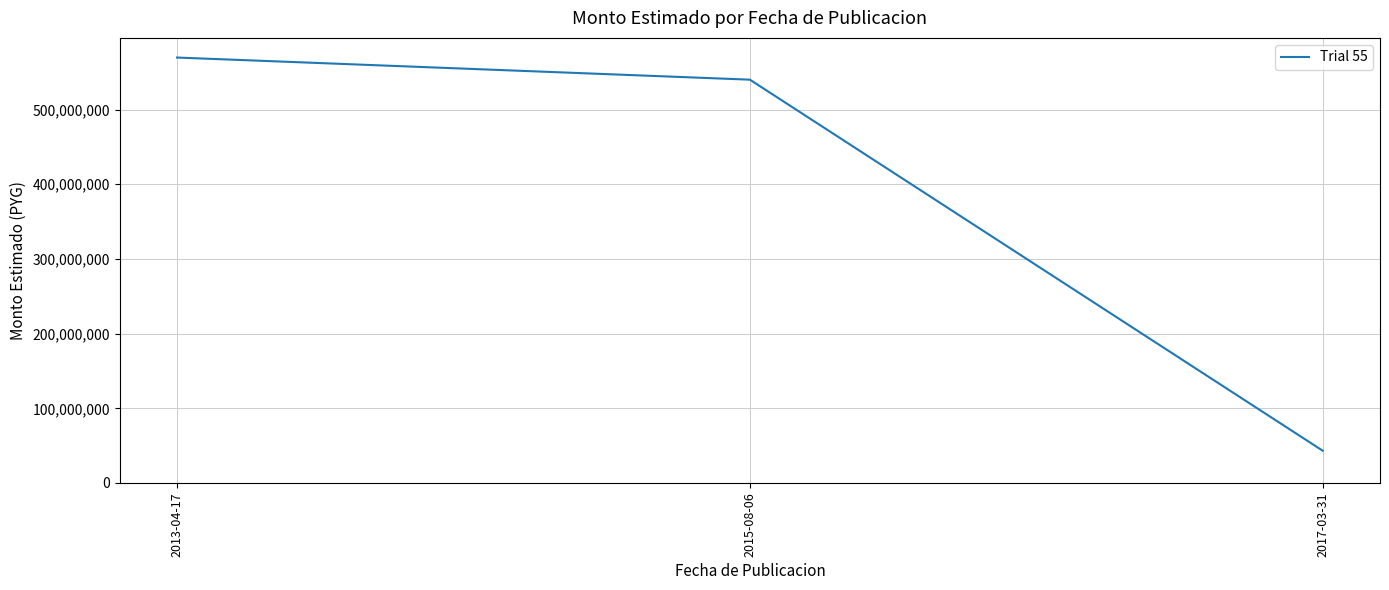

What is the change in value from 2013-04-17 to 2017-03-31?

-526540000